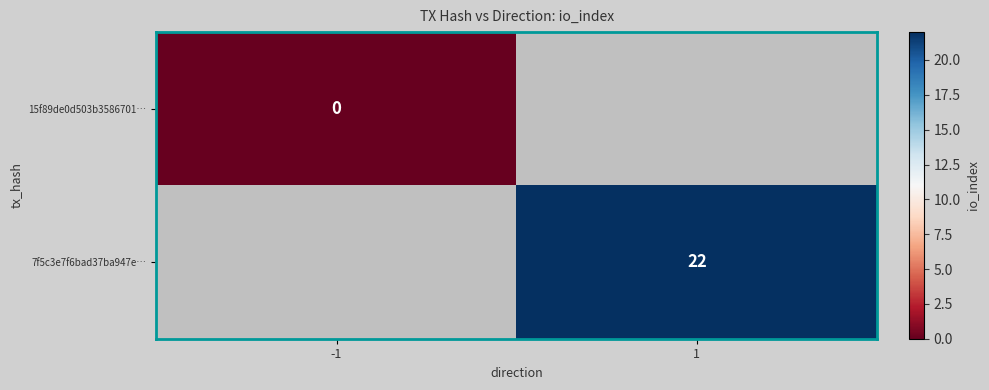

The 15f89de0d503b3586701… series shows 0.0 at -1. True or false?

True